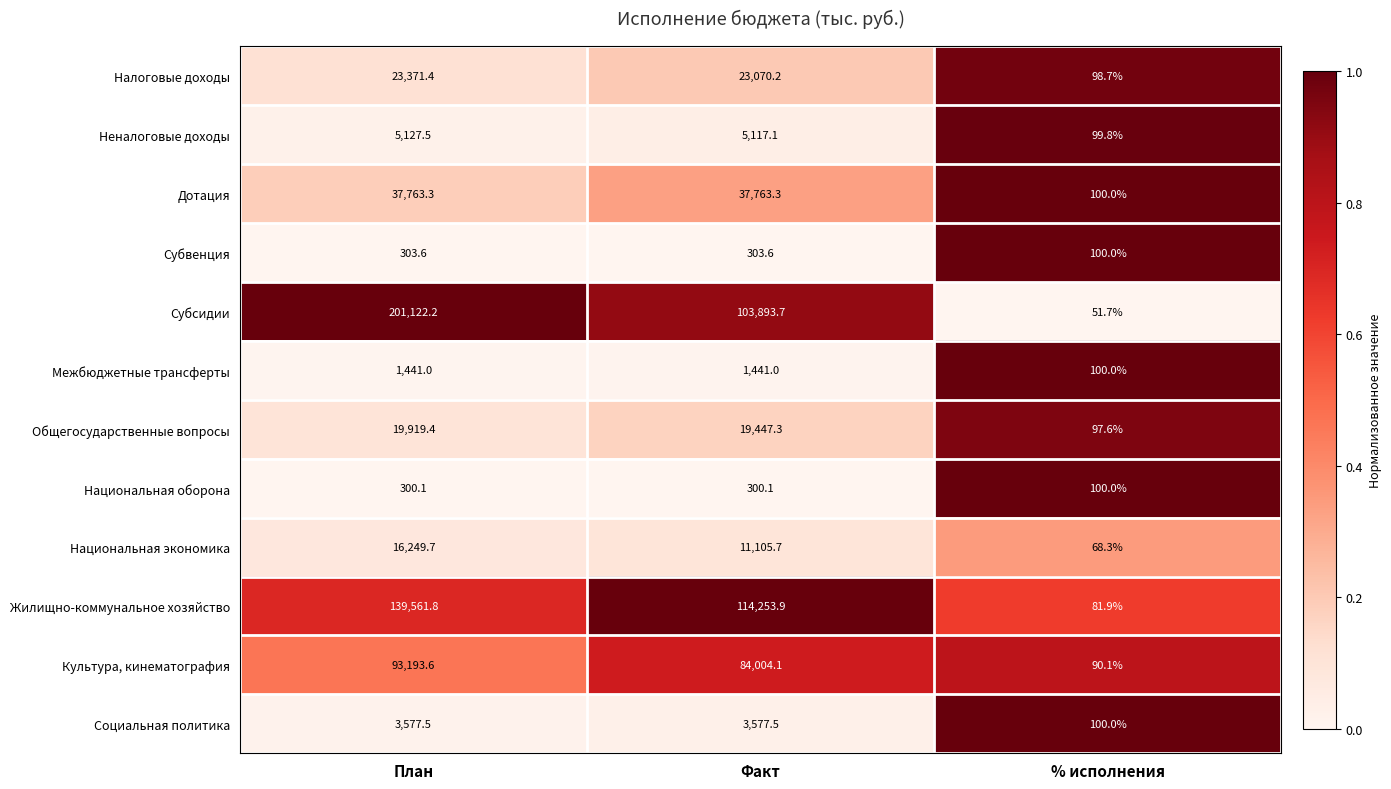

What is the sum of all Жилищно-коммунальное хозяйство values?

253897.6